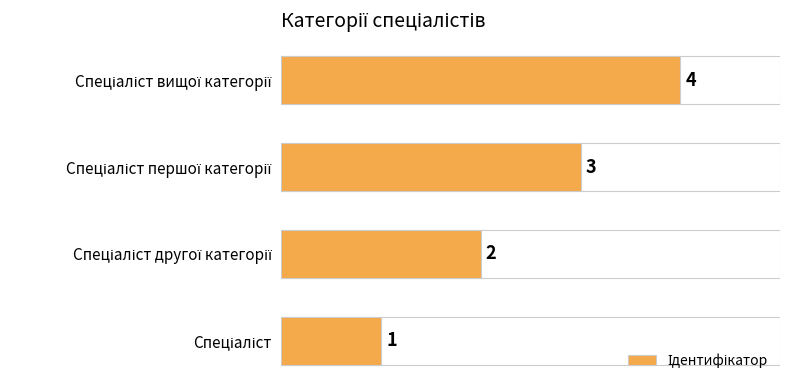

How many distinct data groups are displayed?

1